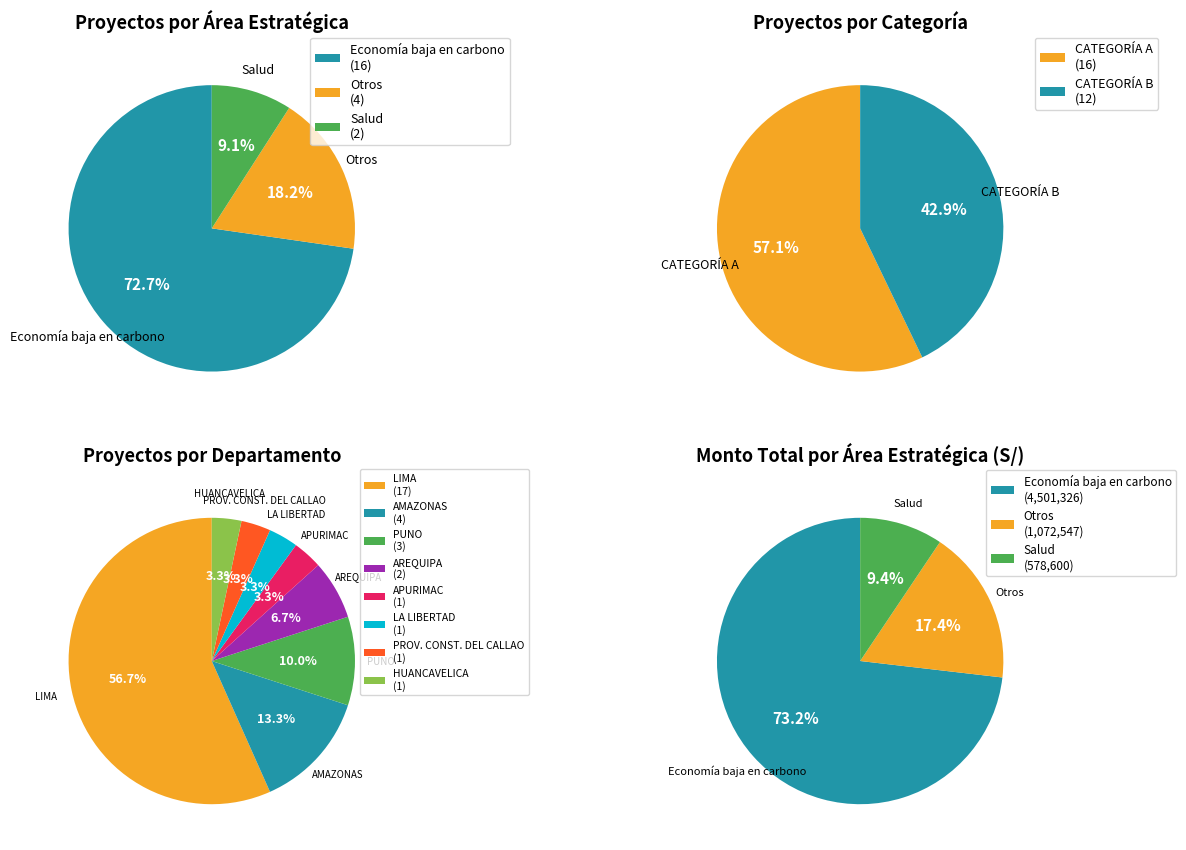

To the nearest percent, what portion does Otros represent?

18%